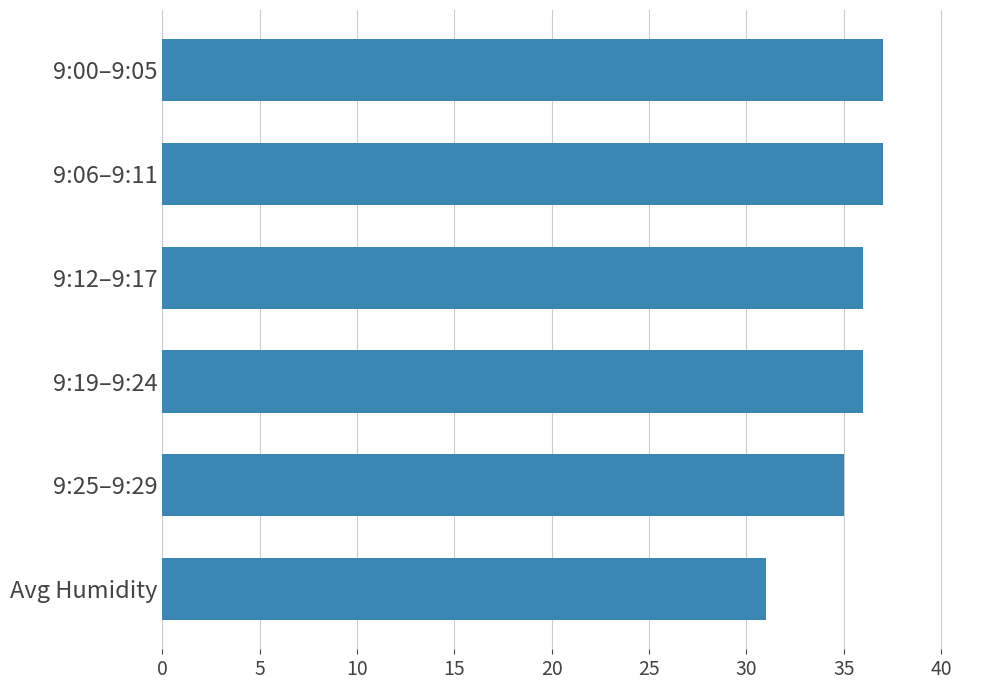

How many bars are there in total?

6